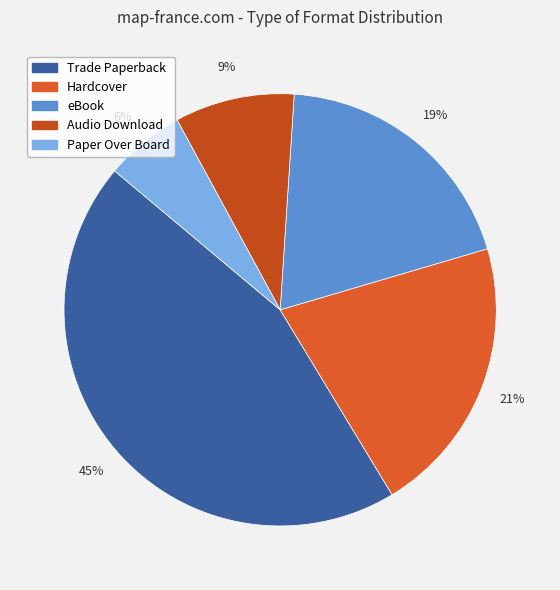

Is it true that Hardcover is 14% of the pie?

False